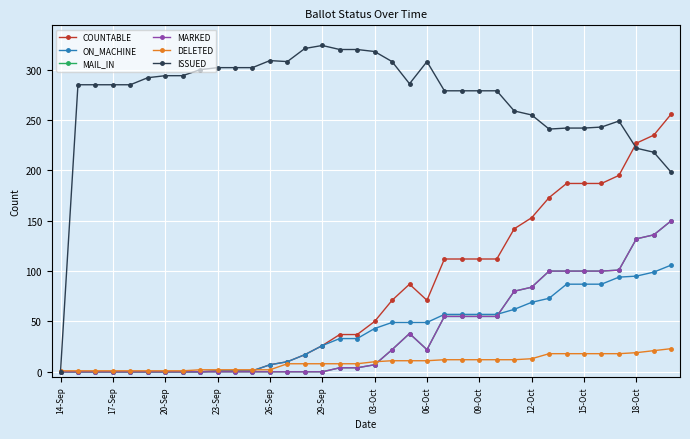

Which category has the lowest value in the COUNTABLE series?

14-Sep